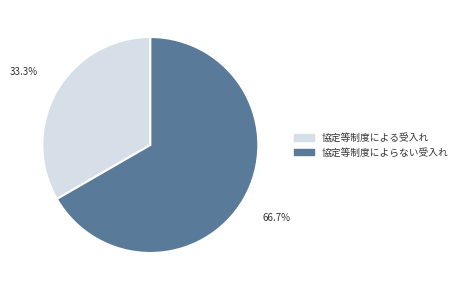

Which has a higher value, 協定等制度による受入れ or 協定等制度によらない受入れ?

協定等制度によらない受入れ